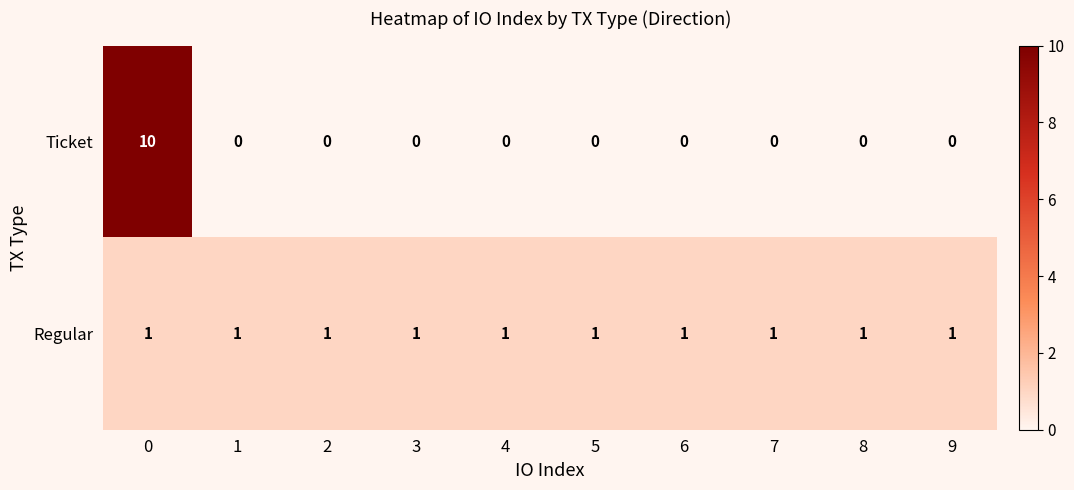

Which series has the largest range (max minus min)?

Ticket